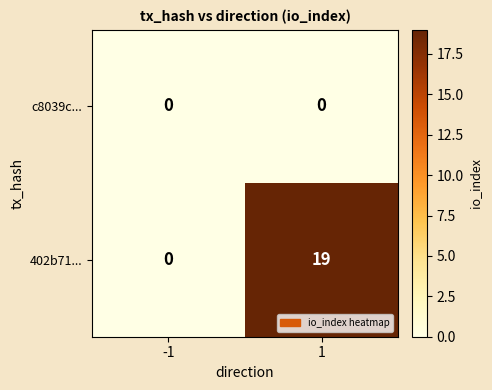

What is the sum of the 402b71... values at 1 and -1?

19